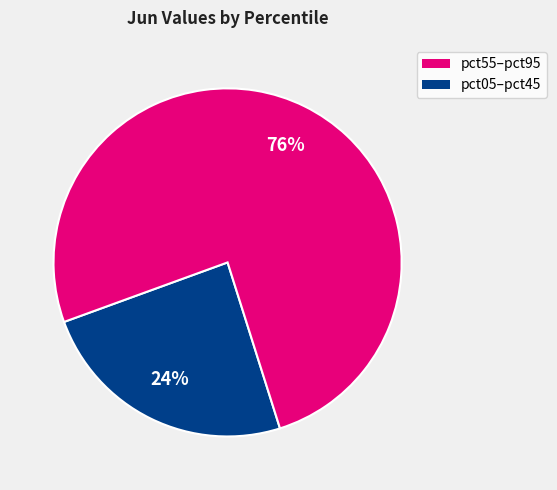

Is there a majority slice in this chart?

Yes